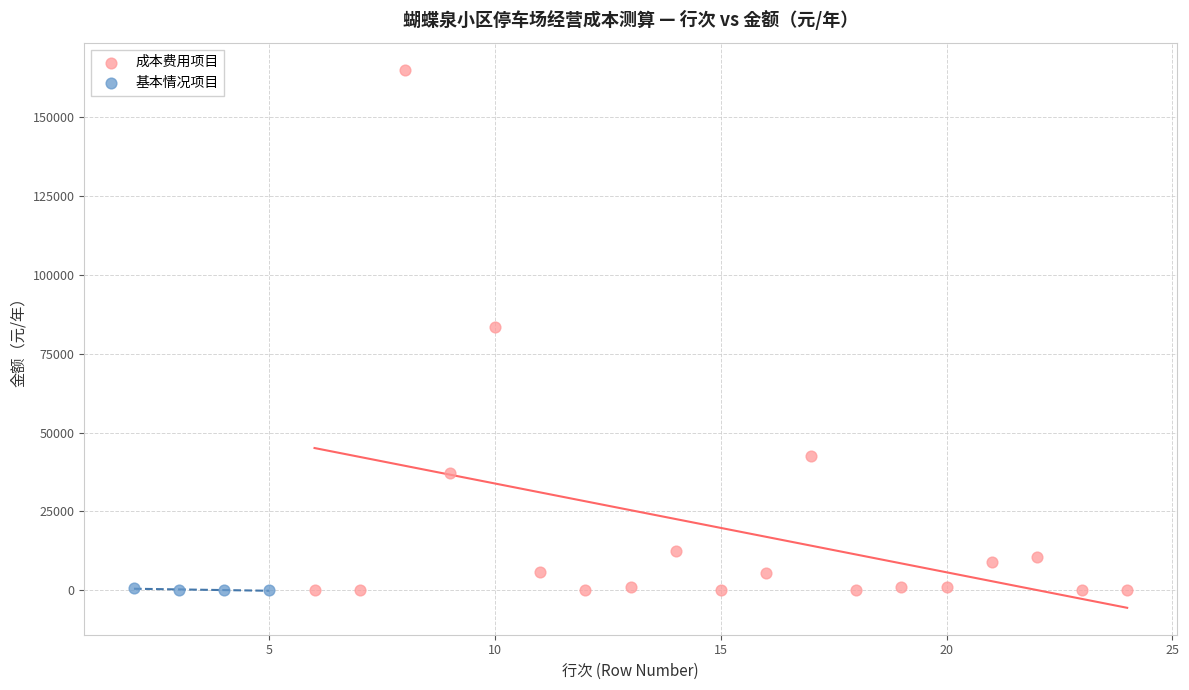

Which series reaches the maximum Y coordinate?

成本费用项目